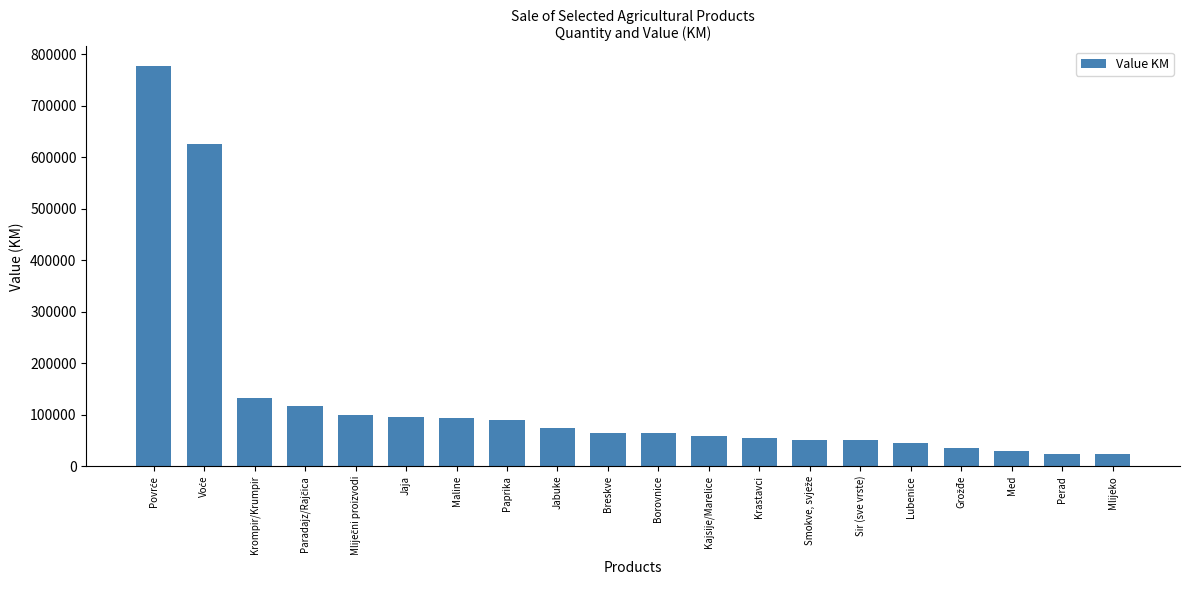

What is the minimum value shown in the chart?

23403